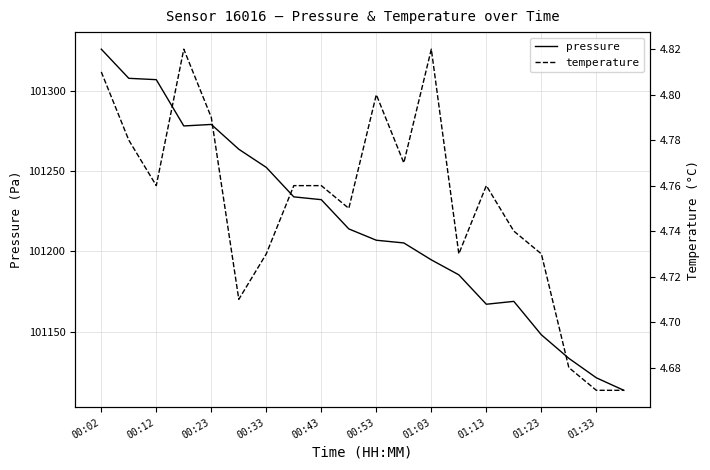

What are all the series names shown in the legend?

pressure, temperature